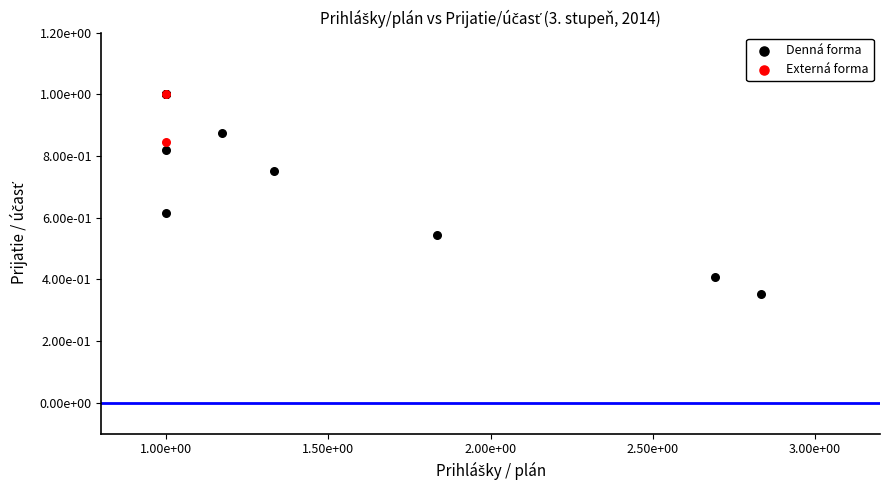

What are all the series names shown in the legend?

Denná forma, Externá forma